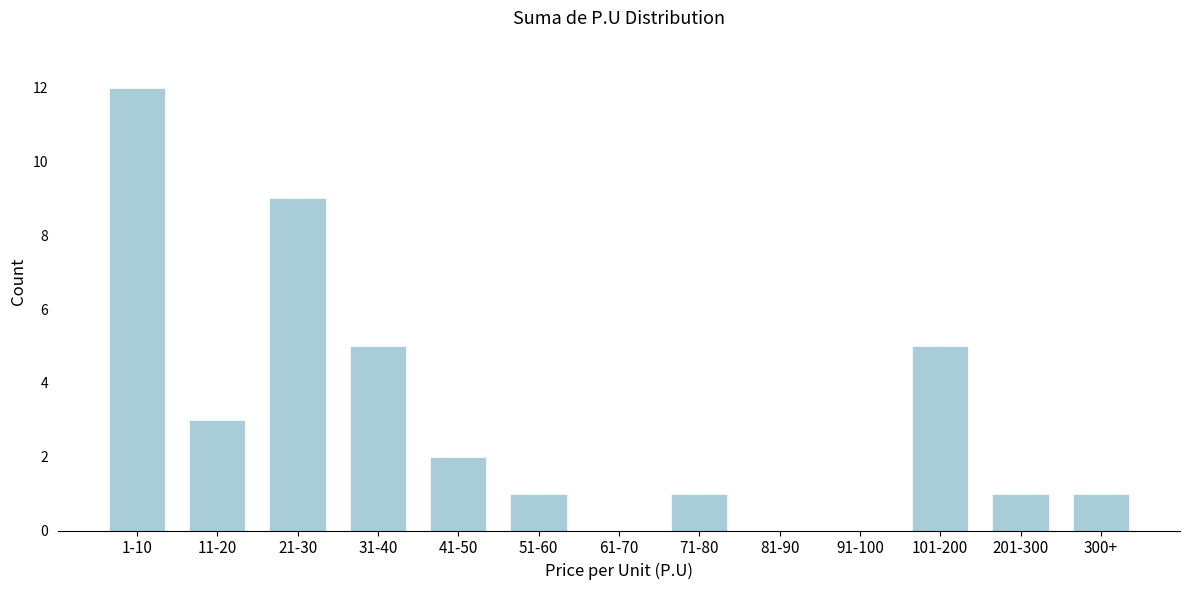

Reading left to right, extract all data points from this chart.

1-10=12	11-20=3	21-30=9	31-40=5	41-50=2	51-60=1	61-70=0	71-80=1	81-90=0	91-100=0	101-200=5	201-300=1	300+=1